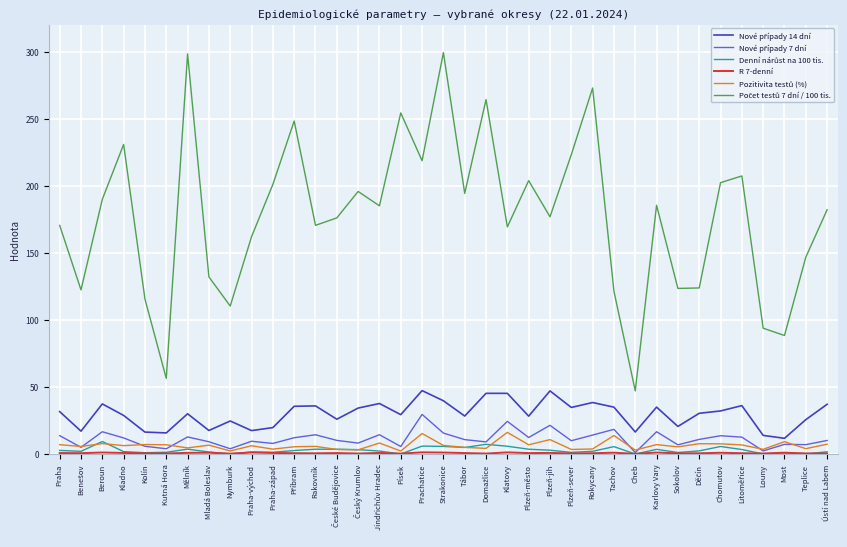

Where does the Denní nárůst na 100 tis. series first go above 2?

Praha